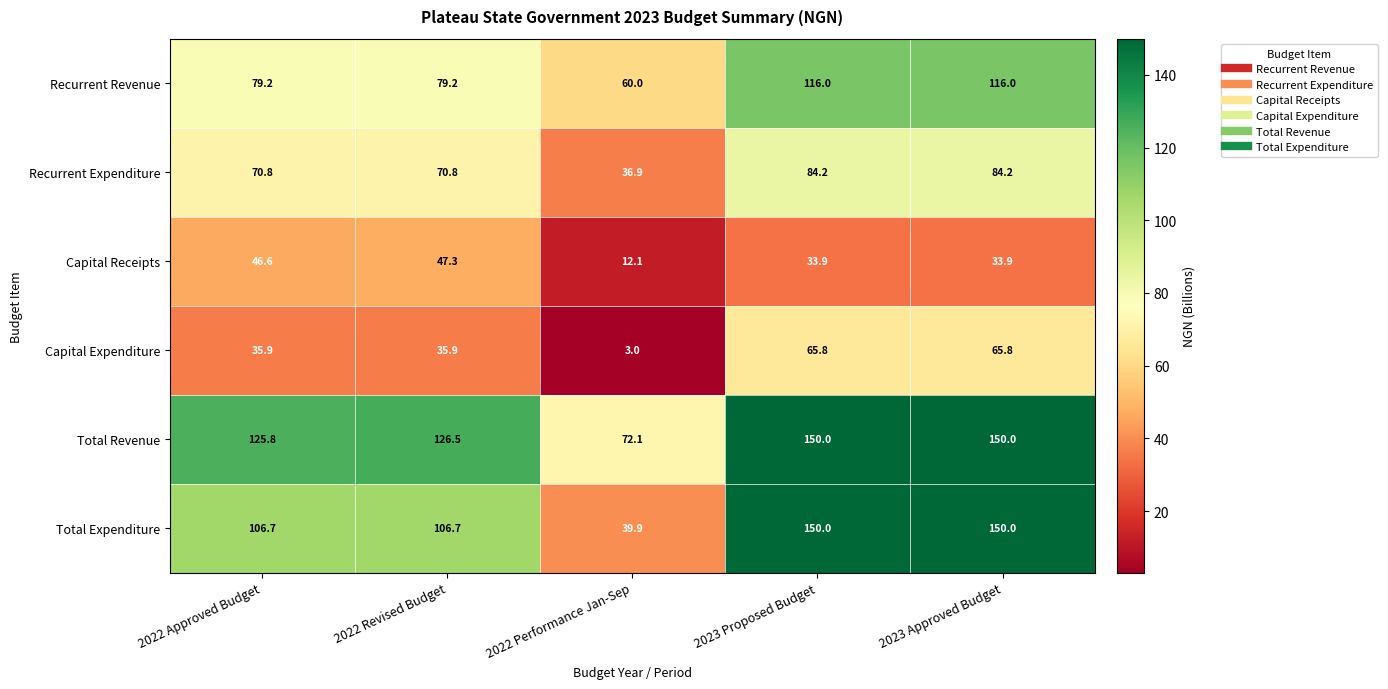

What is the approximate value of Recurrent Revenue at 2022 Revised Budget?

79.2